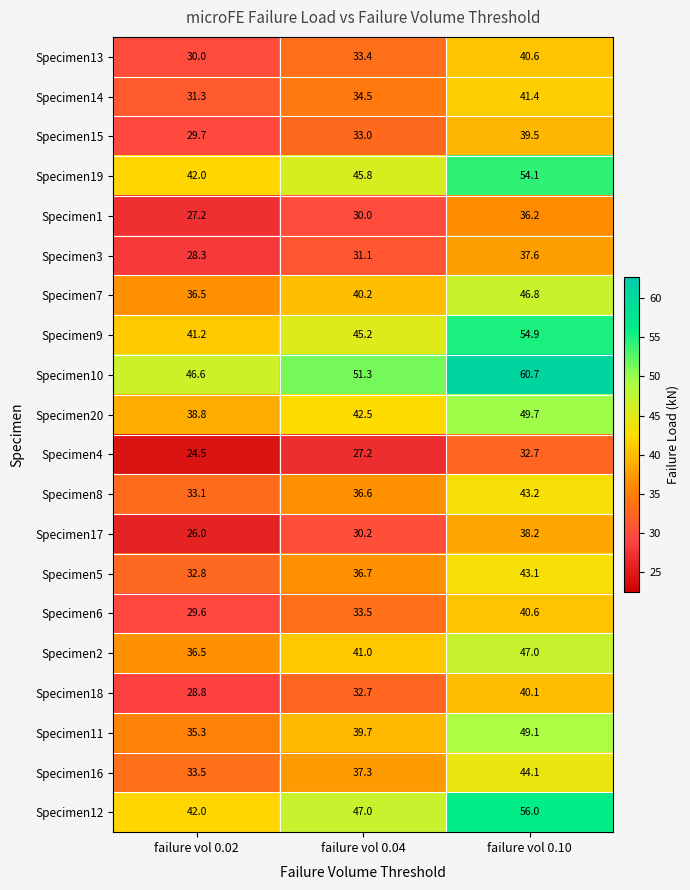

What is the difference between the maximum and minimum values in the Specimen3 series?

9.3